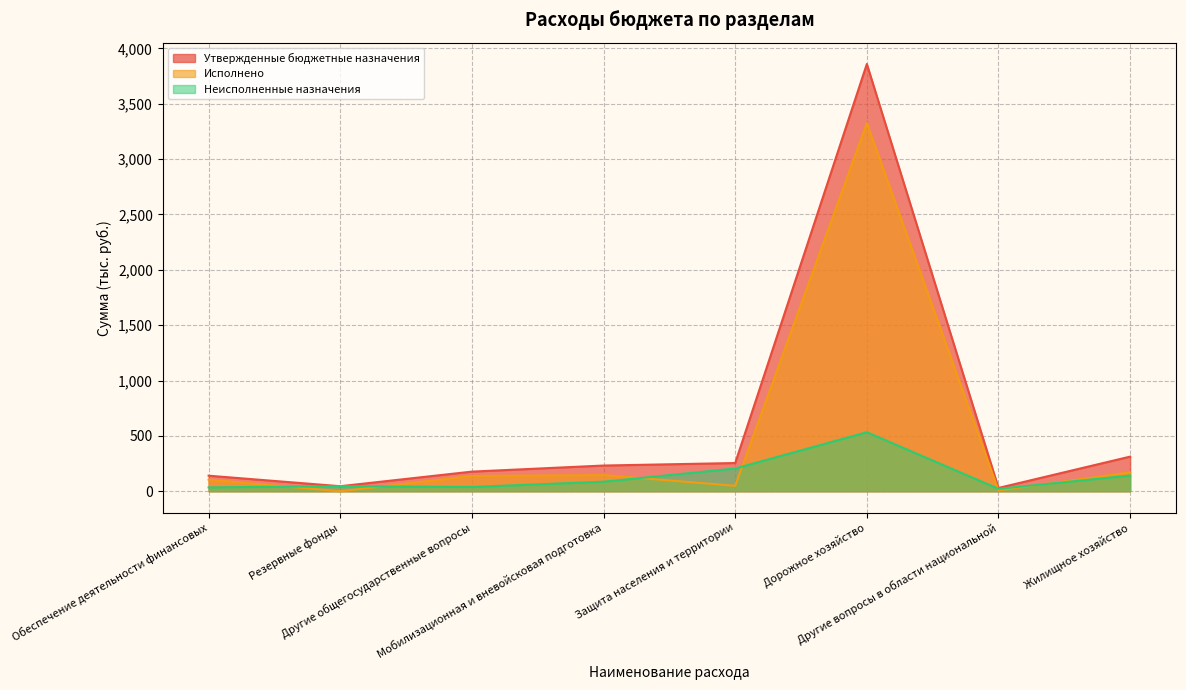

True or false: Утвержденные бюджетные назначения and Неисполненные назначения intersect in this chart.

False